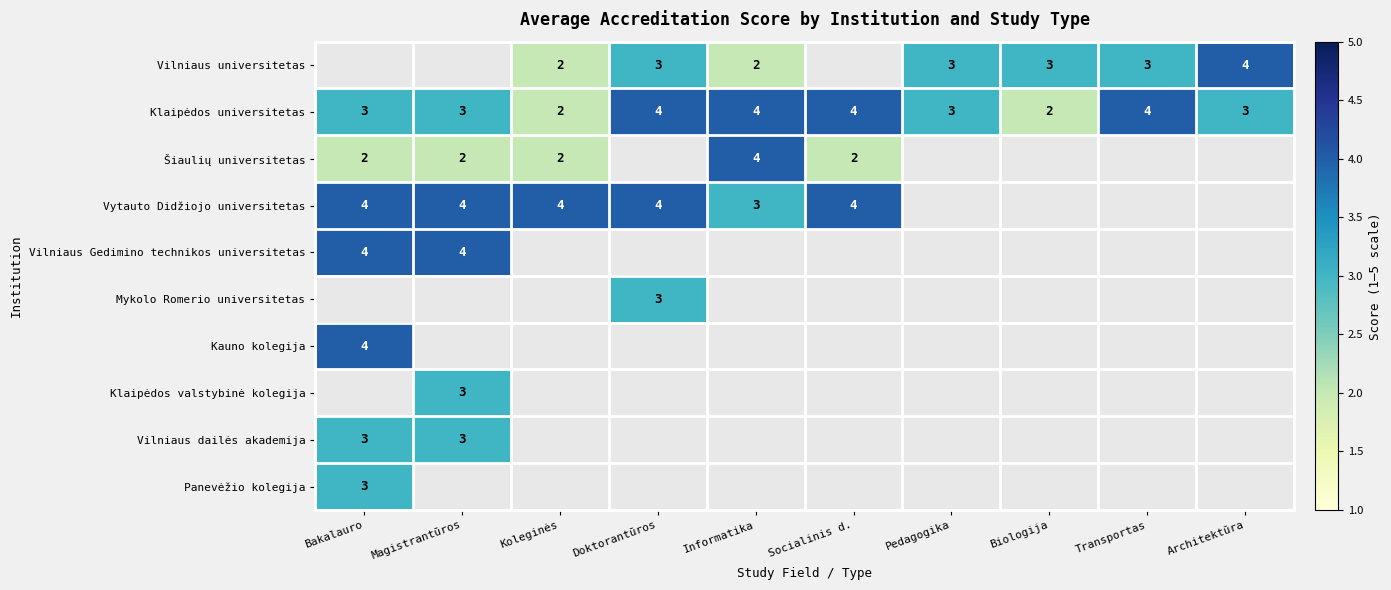

The Šiaulių universitetas series shows 1 at Magistrantūros. True or false?

False